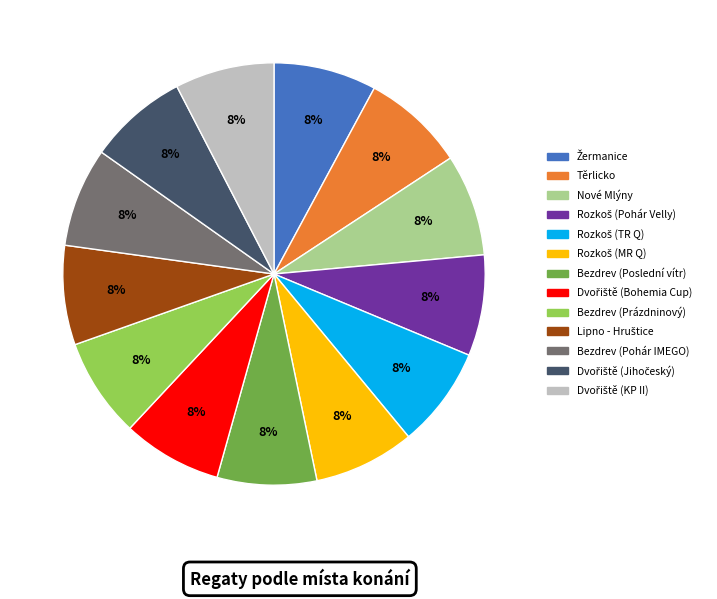

Does Bezdrev (Poslední vítr) represent more than half of the total?

No